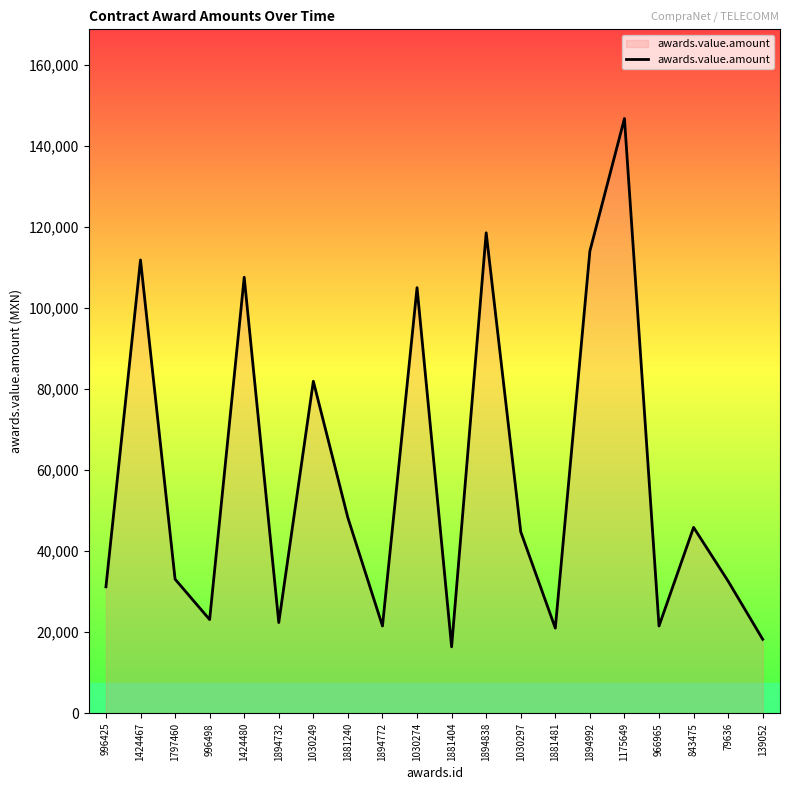

What position from the right is 1894838?

9